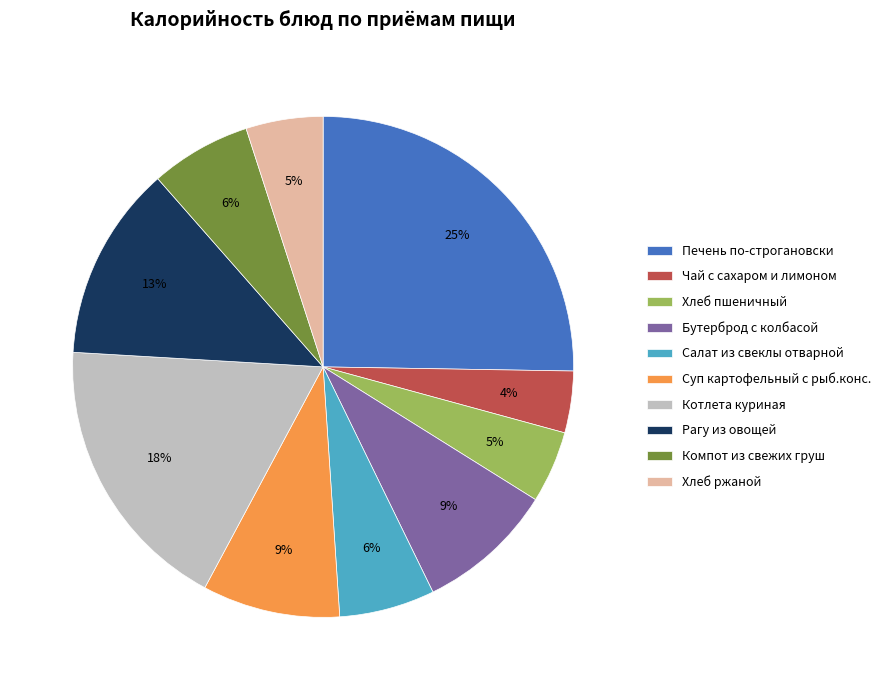

How many slices are in this pie chart?

10